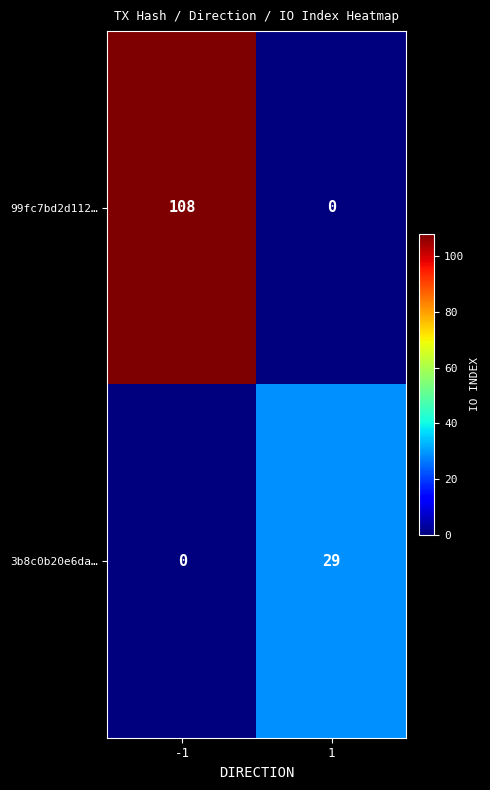

Reading left to right, list all the values displayed in this chart.

99fc7bd2d112…: 108	0
3b8c0b20e6da…: 0	29